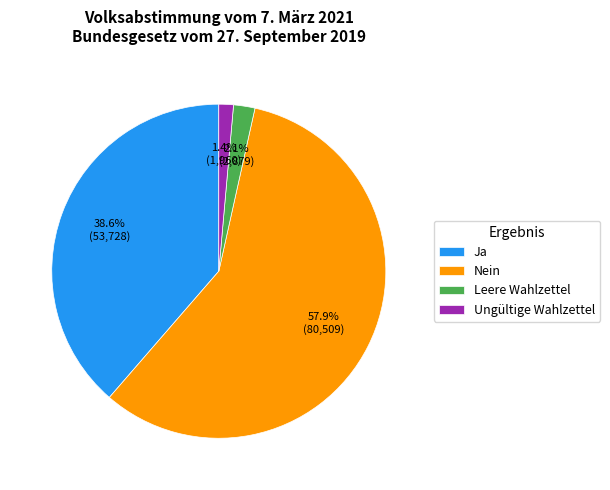

Which slice is the largest?

Nein